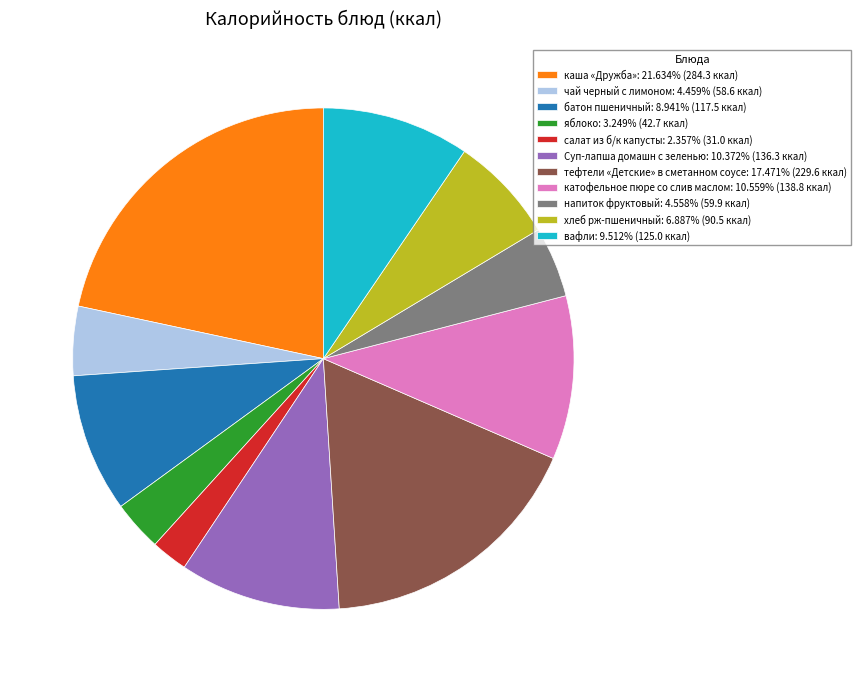

Combined, do напиток фруктовый: 4.558% (59.9 ккал) and хлеб рж-пшеничный: 6.887% (90.5 ккал) account for over 50%?

No